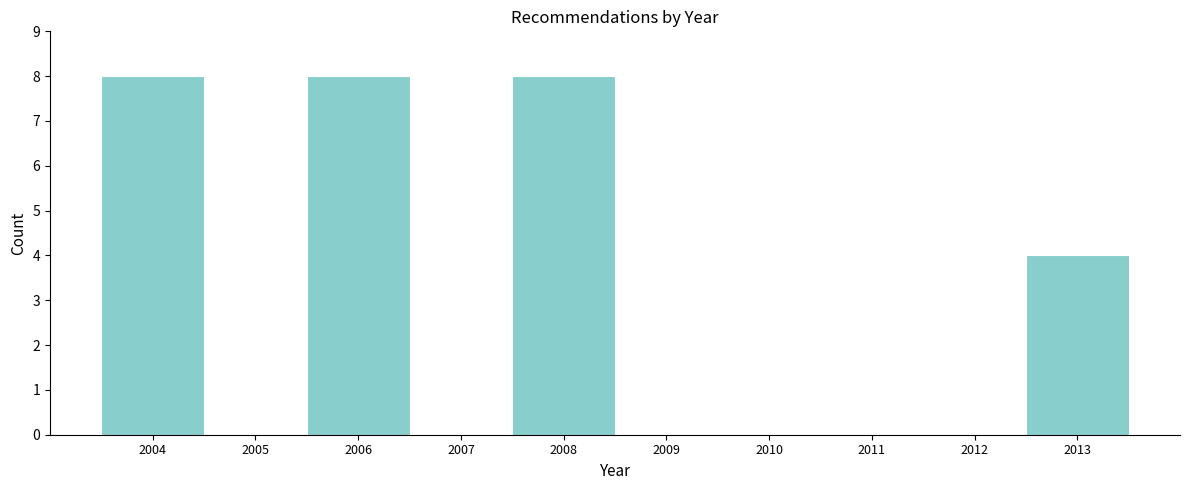

What is the height of the bar covering 2012.5 to 2013.5 on the x-axis? The values are not printed on the chart, so give them approximately, as read against the axis.

4